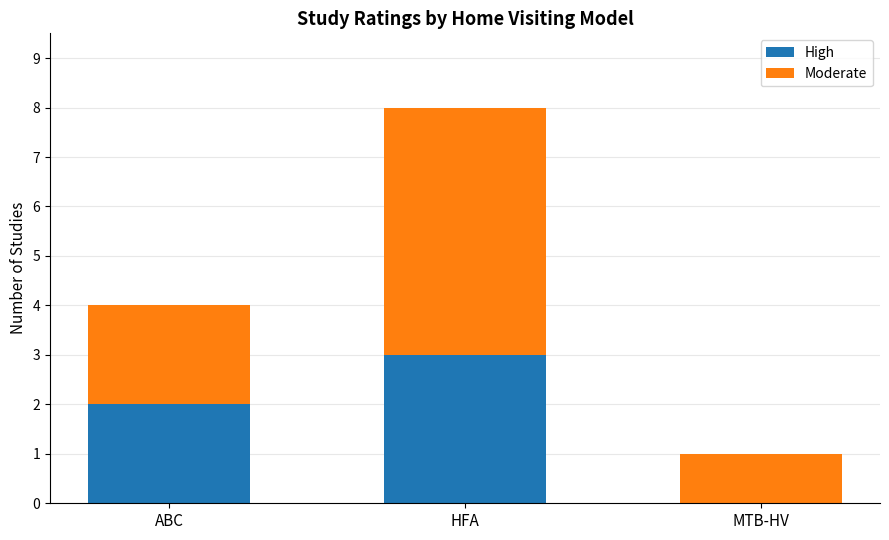

Reading left to right, what are the values for High?

ABC=2	HFA=3	MTB-HV=0